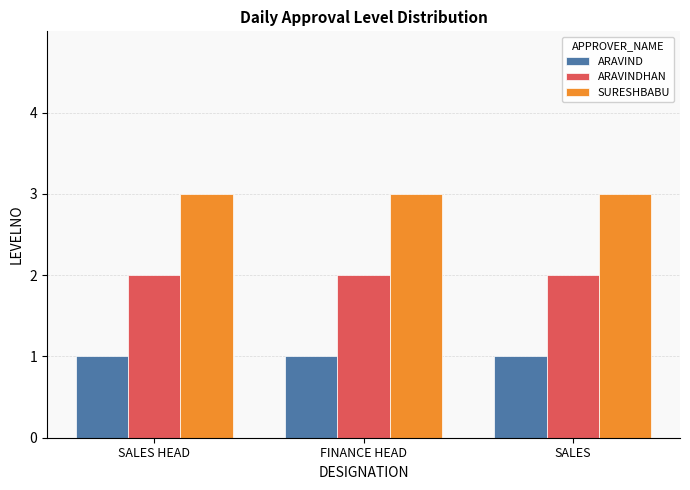

True or false: ARAVINDHAN has a value of 3 at FINANCE HEAD.

False